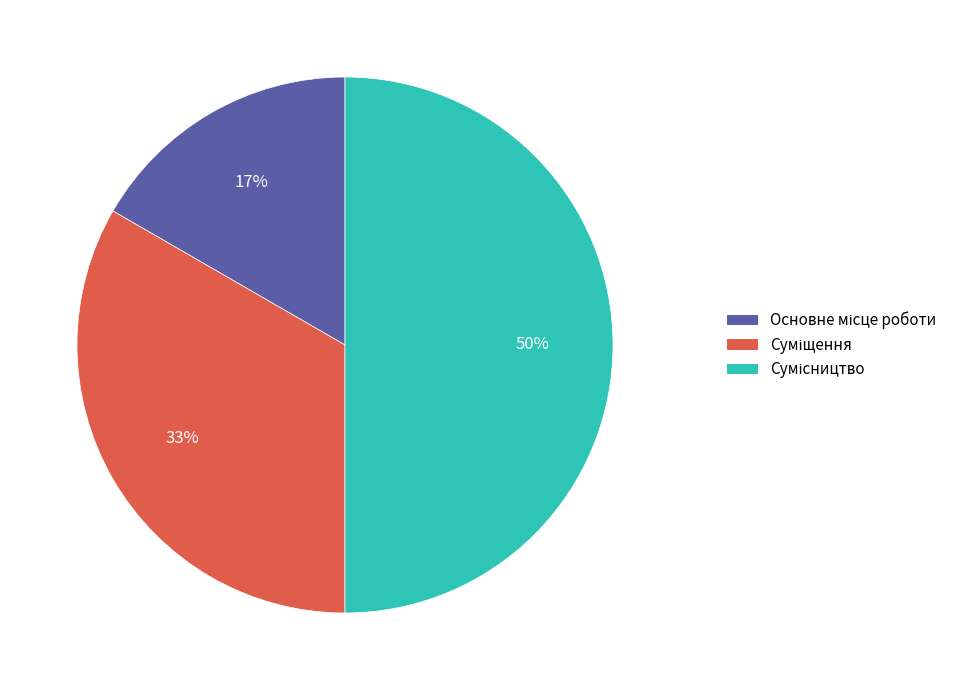

To the nearest percent, what is the difference between the largest and smallest slice percentages?

33%